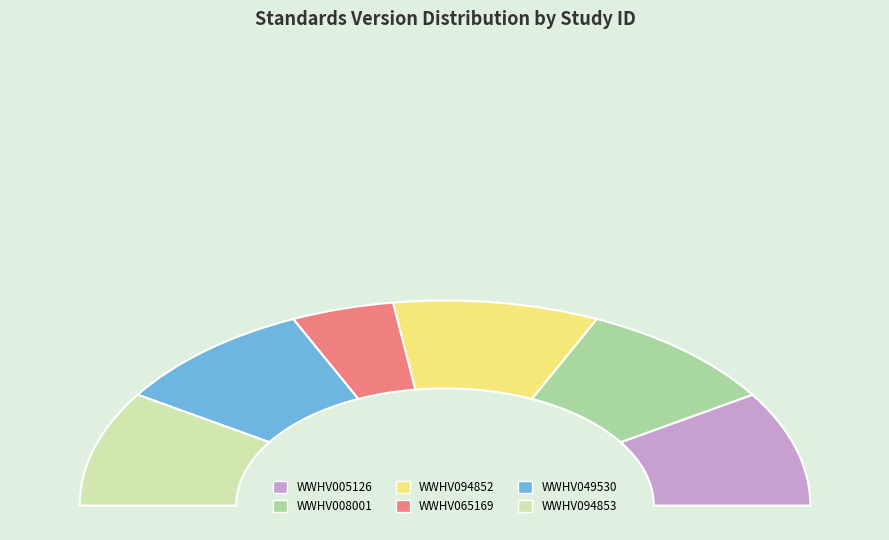

Is the sum of WWHV094853 and WWHV005126 greater than half?

No